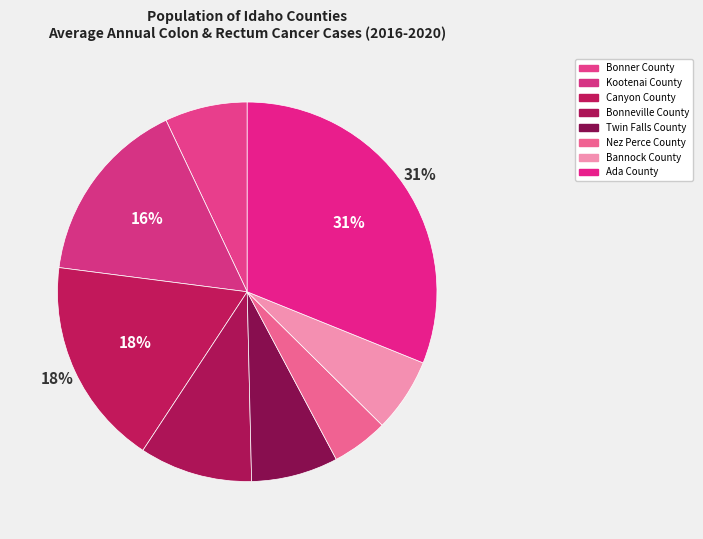

Is it true that Nez Perce County is 1% of the pie?

False